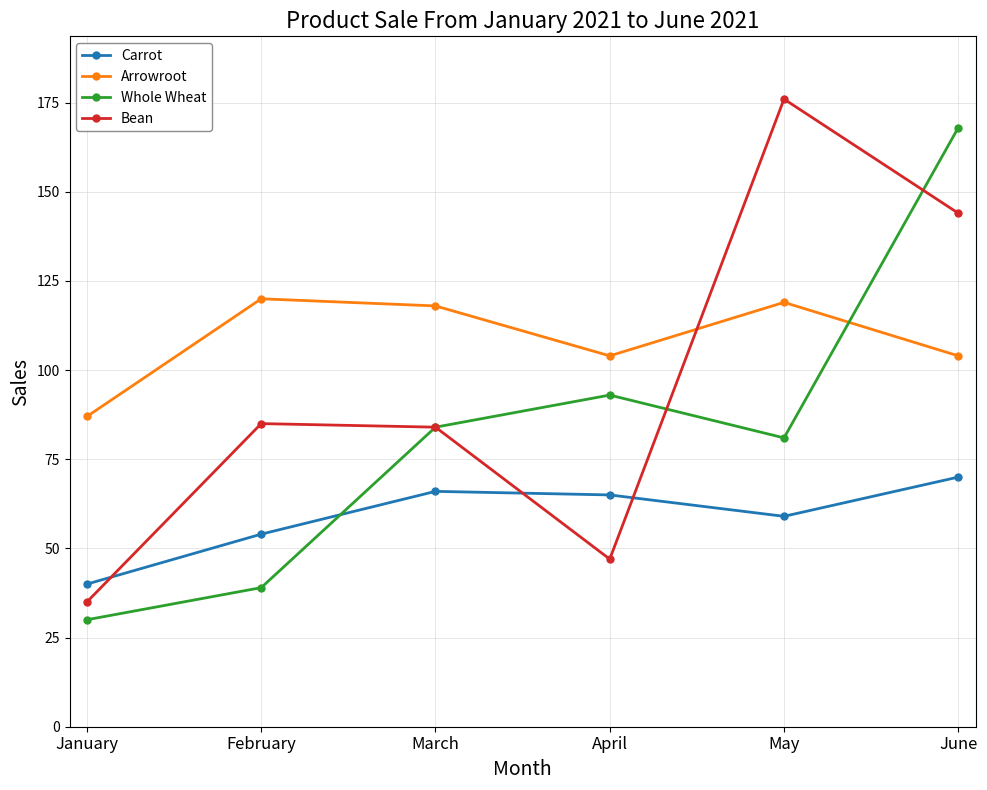

What is the spread (max minus min) of values at May?

117